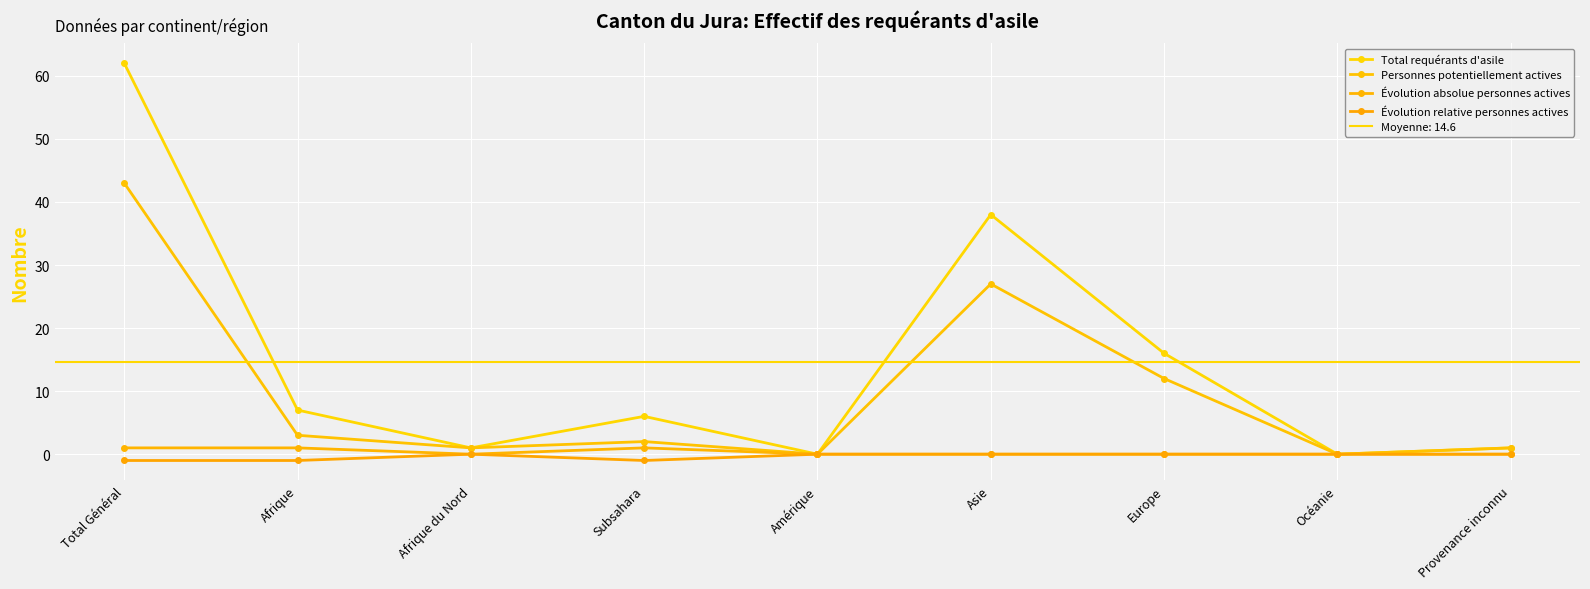

What is the difference between the maximum and minimum values in the Personnes potentiellement actives series?

43